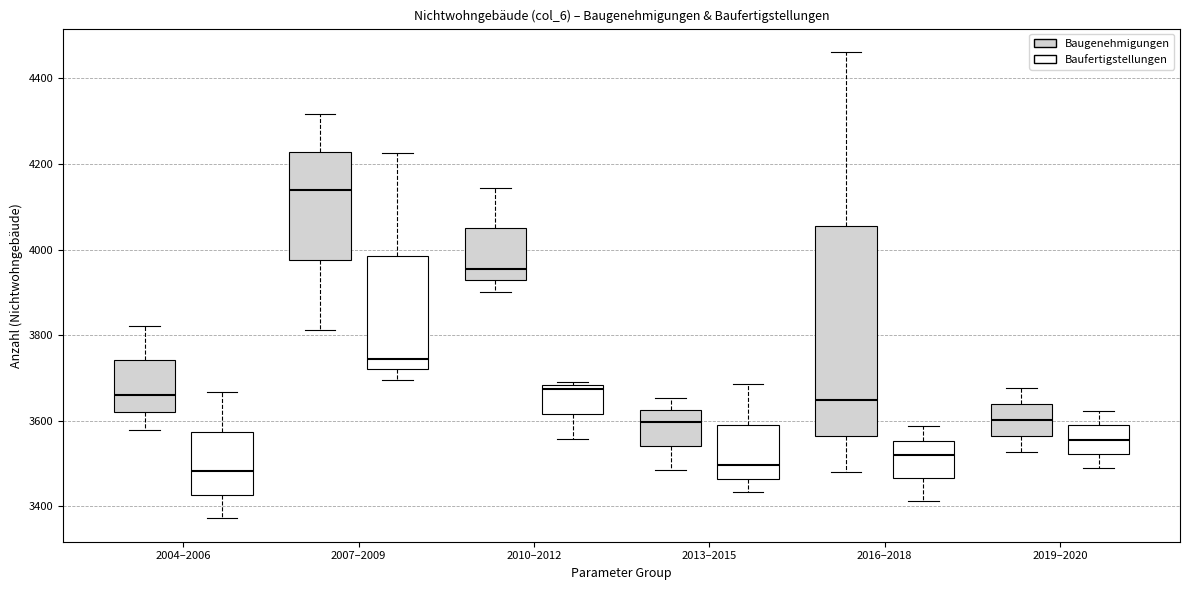

Reading left to right, read every box against the y-axis: the position of its median line, the range the box covers, and the ends of its whiskers. The values are not printed on the chart, so give them approximately, as read against the axis.

2004–2006 (Baugenehmigungen): median 3660, box 3620 to 3740, whiskers 3580 to 3820
2004–2006 (Baufertigstellungen): median 3480, box 3420 to 3580, whiskers 3380 to 3660
2007–2009 (Baugenehmigungen): median 4140, box 3980 to 4220, whiskers 3820 to 4320
2007–2009 (Baufertigstellungen): median 3740, box 3720 to 3980, whiskers 3700 to 4220
2010–2012 (Baugenehmigungen): median 3960, box 3920 to 4040, whiskers 3900 to 4140
2010–2012 (Baufertigstellungen): median 3680 (just below the box's upper edge), box 3620 to 3680, whiskers 3560 to 3700
2013–2015 (Baugenehmigungen): median 3600, box 3540 to 3620, whiskers 3480 to 3660
2013–2015 (Baufertigstellungen): median 3500, box 3460 to 3600, whiskers 3440 to 3680
2016–2018 (Baugenehmigungen): median 3640, box 3560 to 4060, whiskers 3480 to 4460
2016–2018 (Baufertigstellungen): median 3520, box 3460 to 3560, whiskers 3420 to 3580
2019–2020 (Baugenehmigungen): median 3600, box 3560 to 3640, whiskers 3520 to 3680
2019–2020 (Baufertigstellungen): median 3560, box 3520 to 3580, whiskers 3480 to 3620